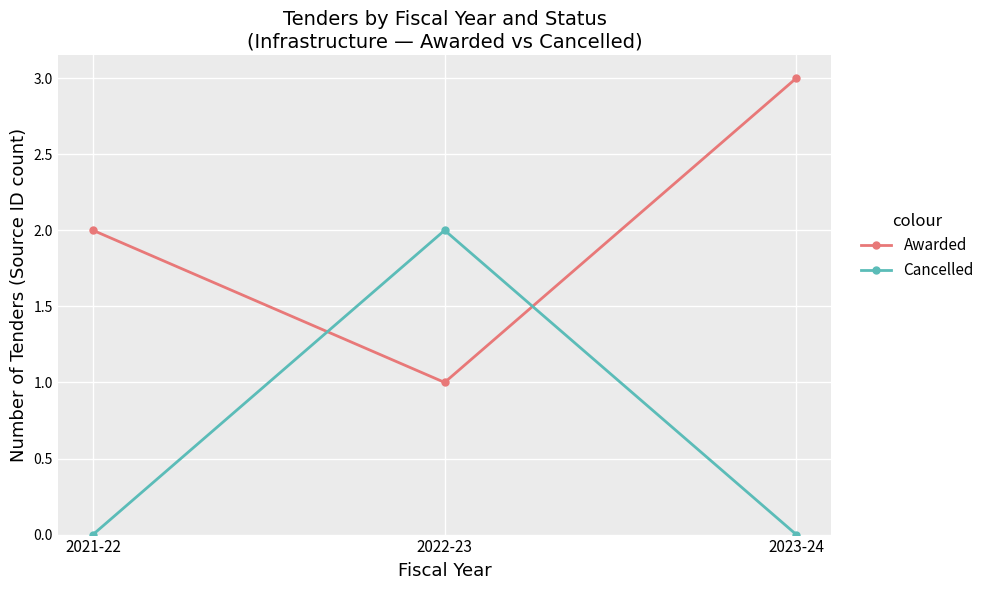

How many values in the Awarded series are below 2?

1